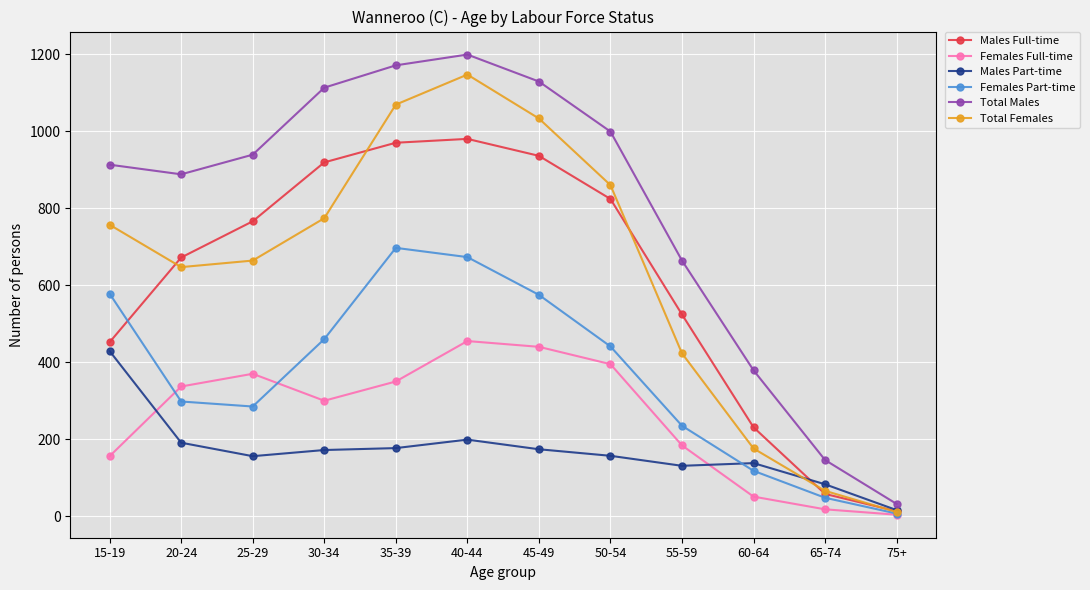

How many values in the Males Part-time series are below 172?

6